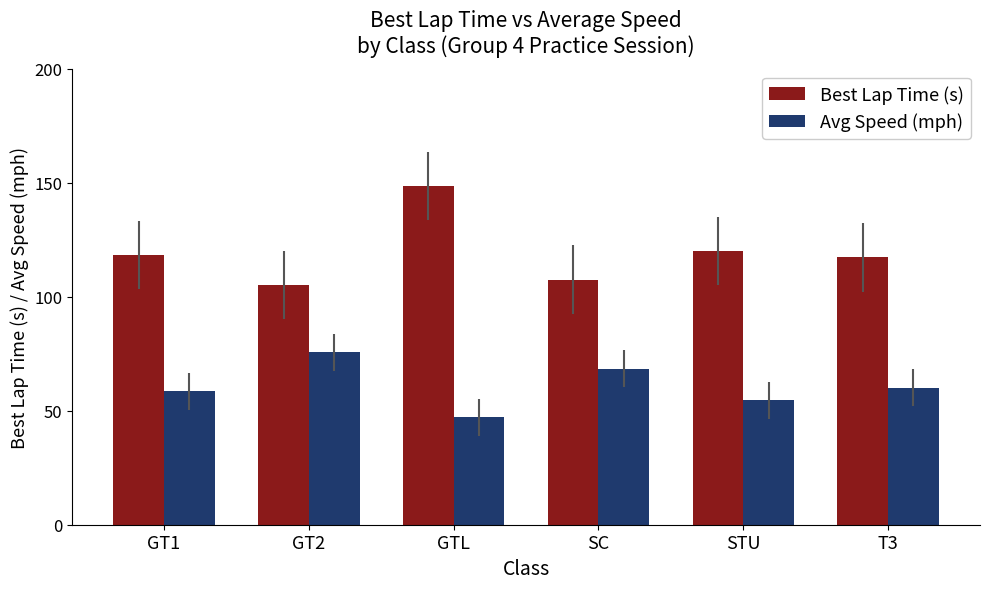

What is the spread (max minus min) of values at SC?

39.1